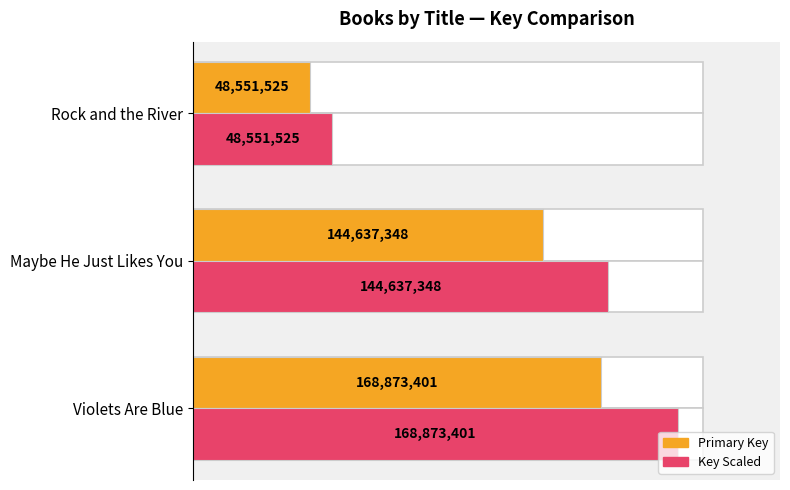

How many groups of bars are there?

3